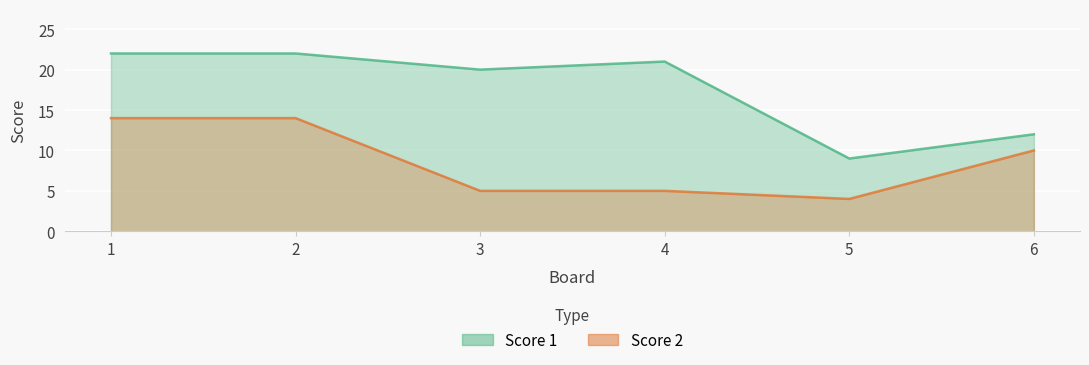

True or false: Score 2 and Score 1 cross at least once.

False